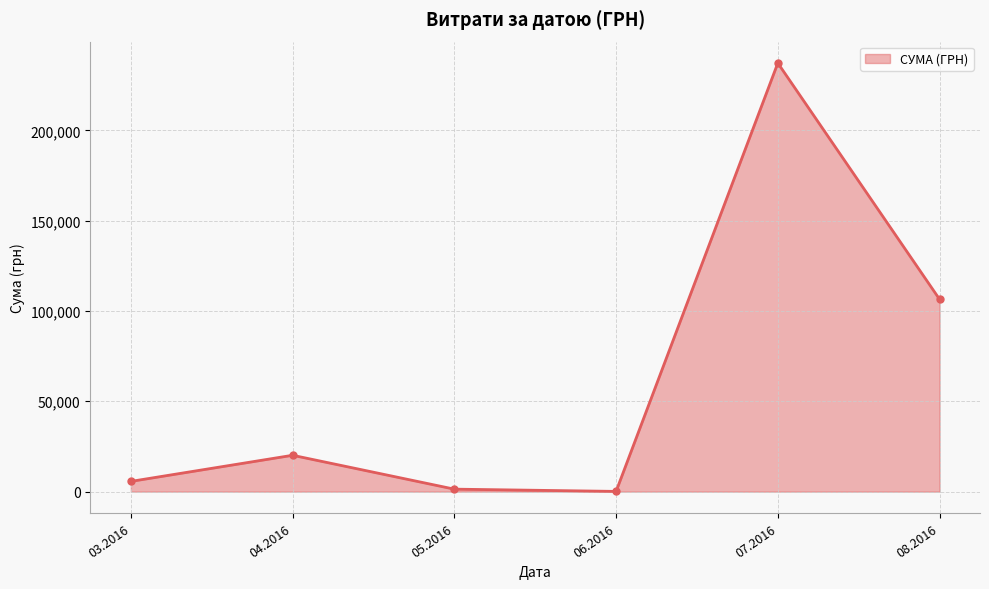

Where is the first local maximum?

04.2016